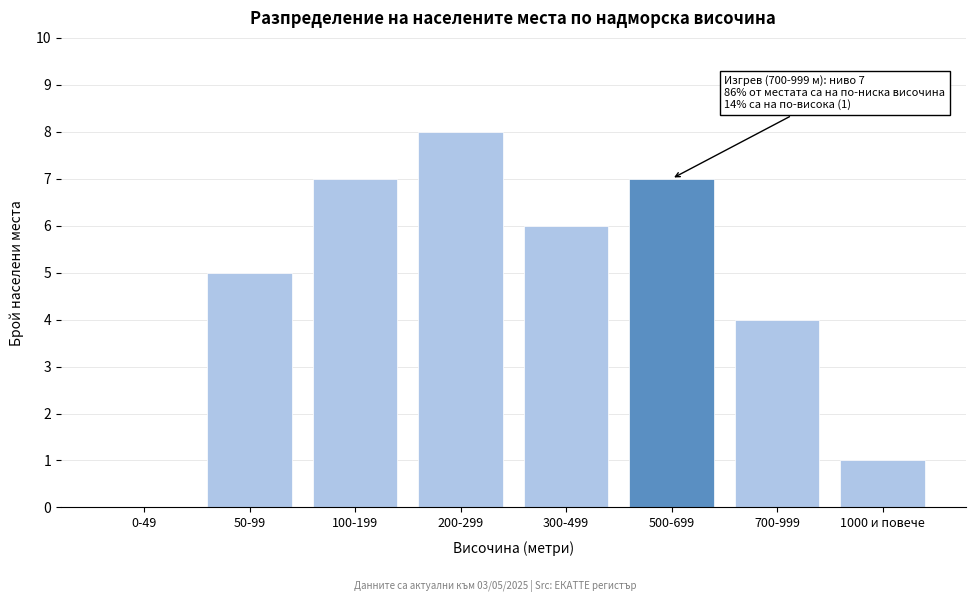

Reading left to right, transcribe all the data shown in this chart.

0-49=0	50-99=5	100-199=7	200-299=8	300-499=6	500-699=7	700-999=4	1000 и повече=1